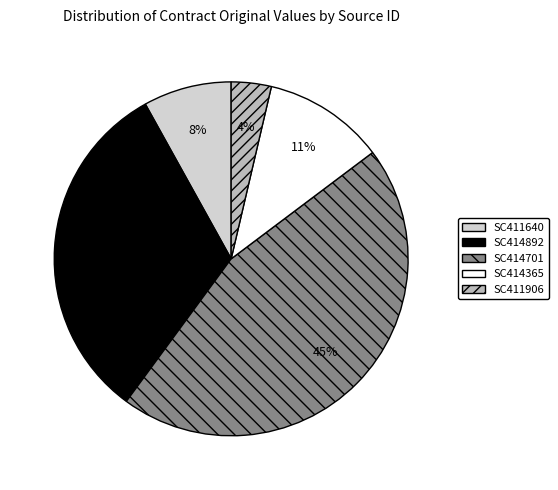

Does SC411640 represent more than half of the total?

No